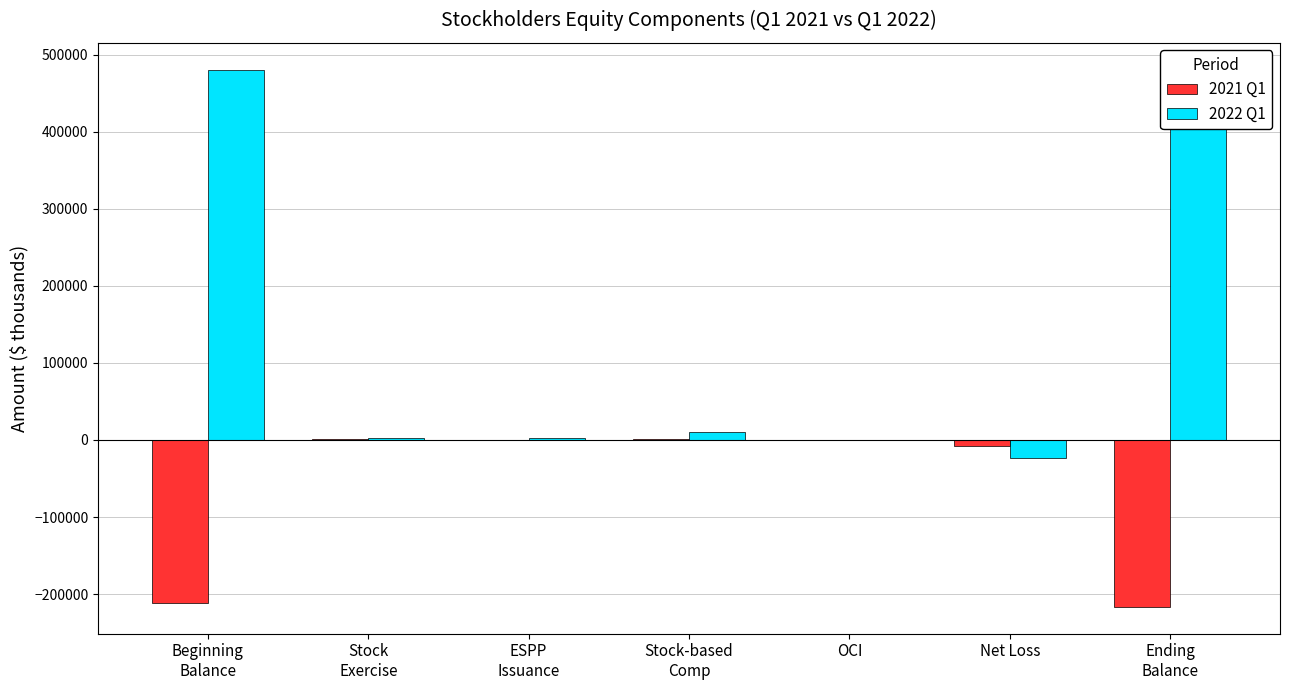

Is the value of 2022 Q1 at Net Loss greater than the value of 2021 Q1 at OCI?

No